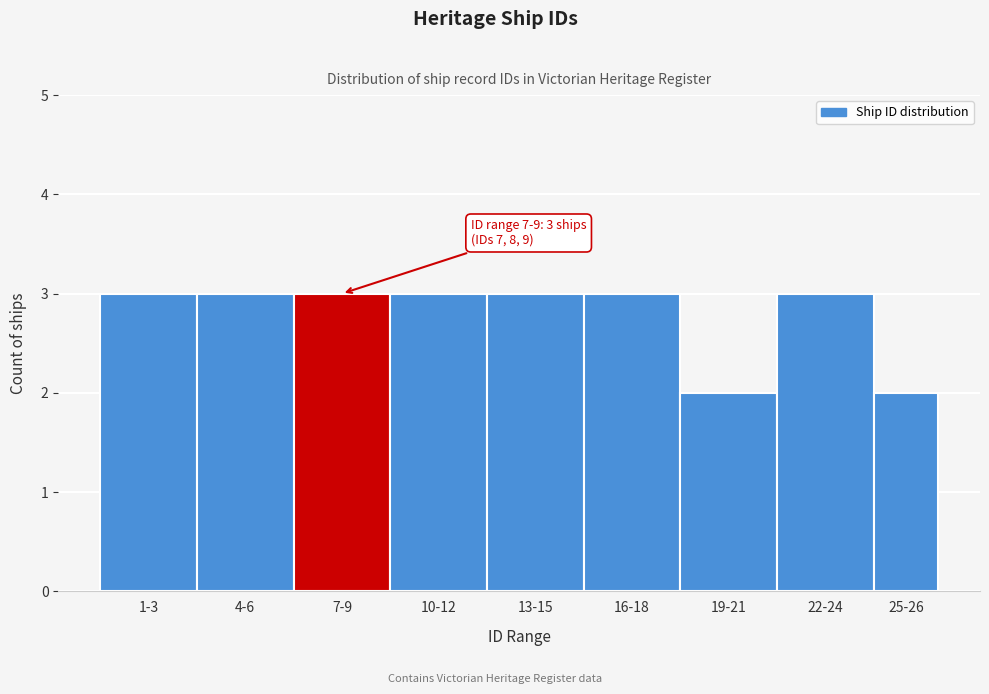

Reading right to left, extract all data points from this chart.

2	3	2	3	3	3	3	3	3